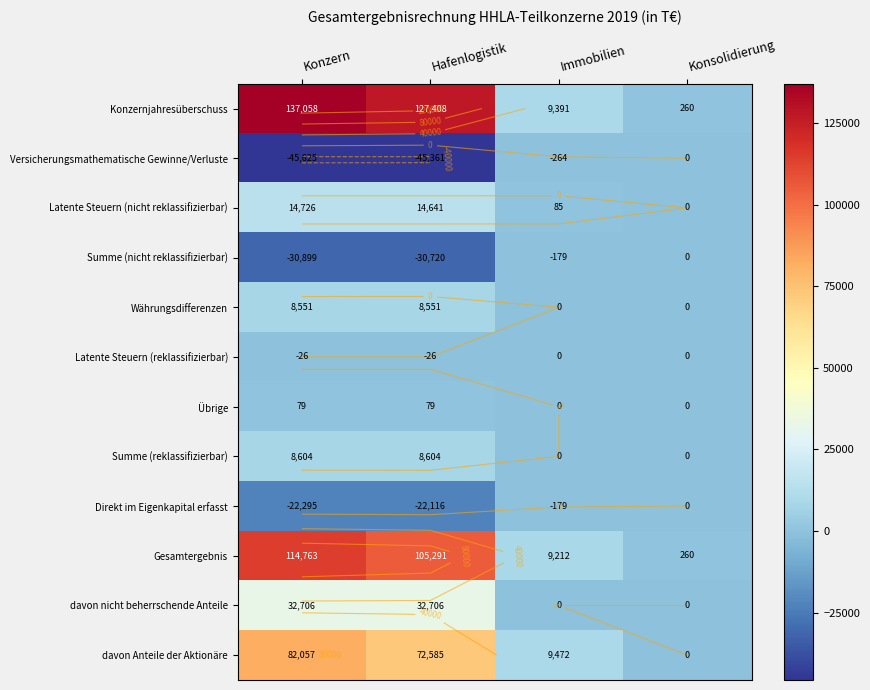

The davon nicht beherrschende Anteile series shows -22535 at Konsolidierung. True or false?

False